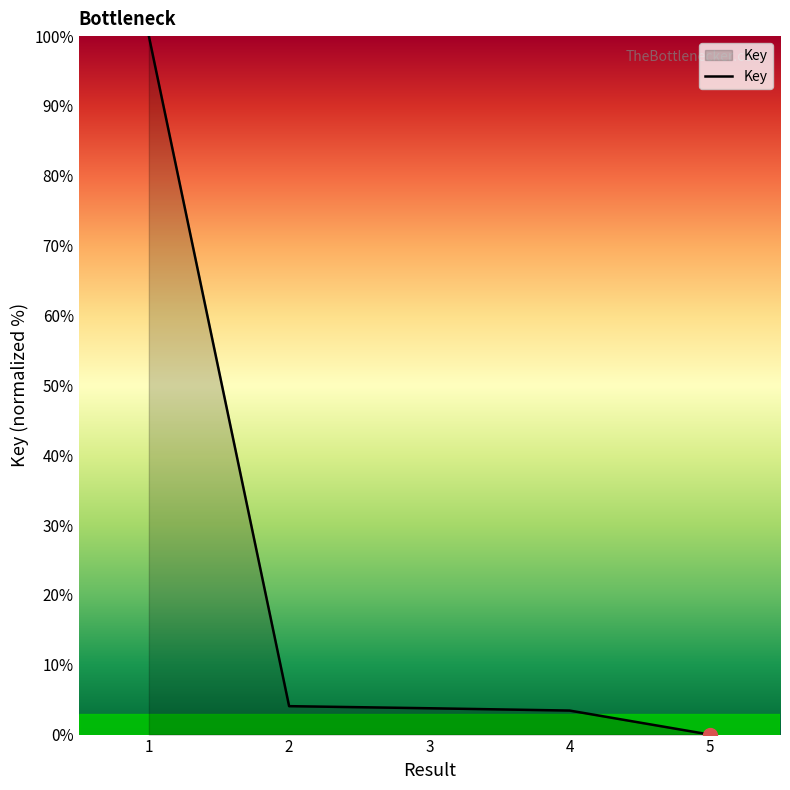

What is the change in value from 2 to 4?

-0.6